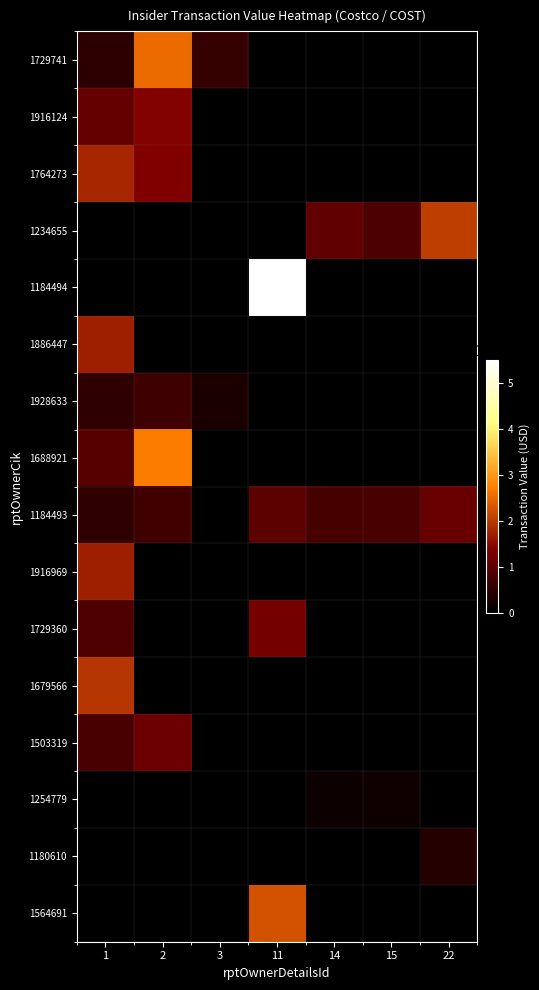

The 1729741 series shows 756562.6 at 3. True or false?

False